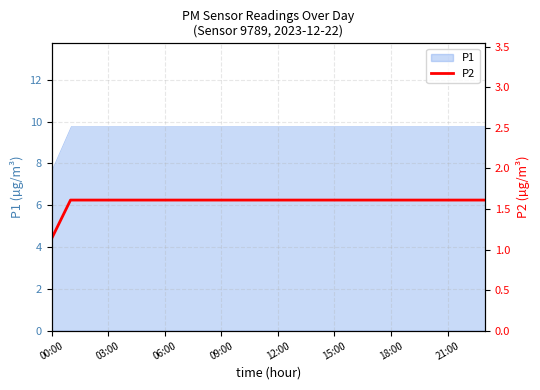

What is the maximum value for P1?

9.8